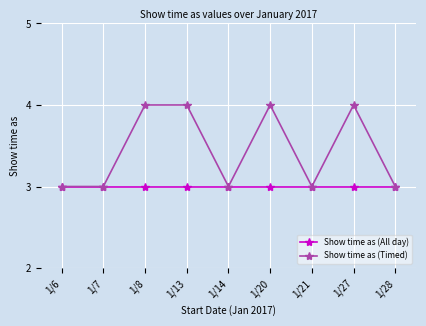

Reading left to right, list all the values displayed in this chart.

Show time as (All day): 3	3	3	3	3	3	3	3	3
Show time as (Timed): 3	3	4	4	3	4	3	4	3